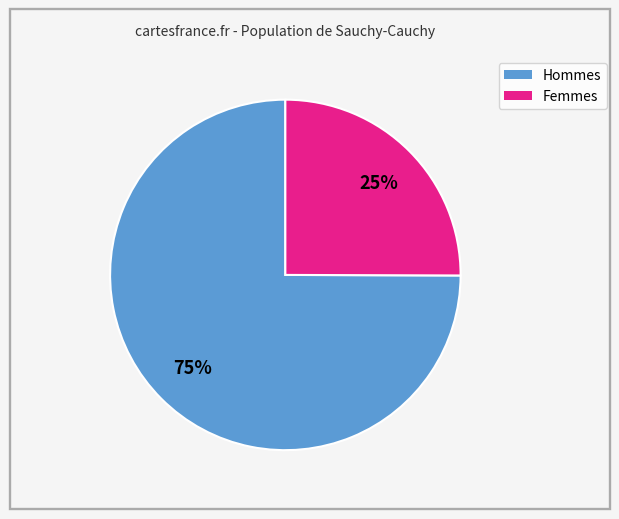

To the nearest percent, what is the difference between the largest and smallest slice percentages?

50%